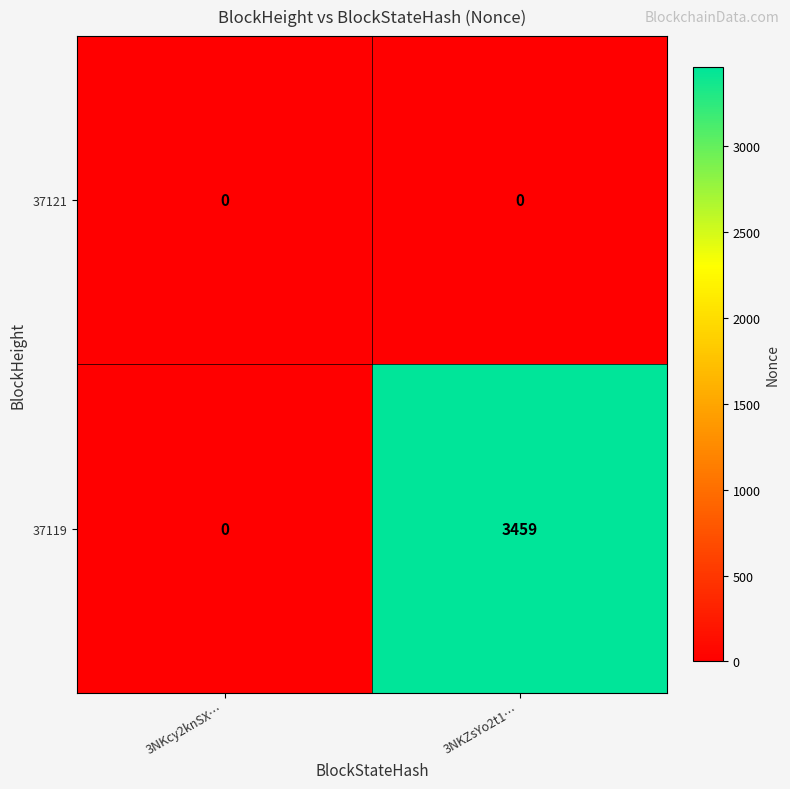

Which series has the largest range (max minus min)?

37119